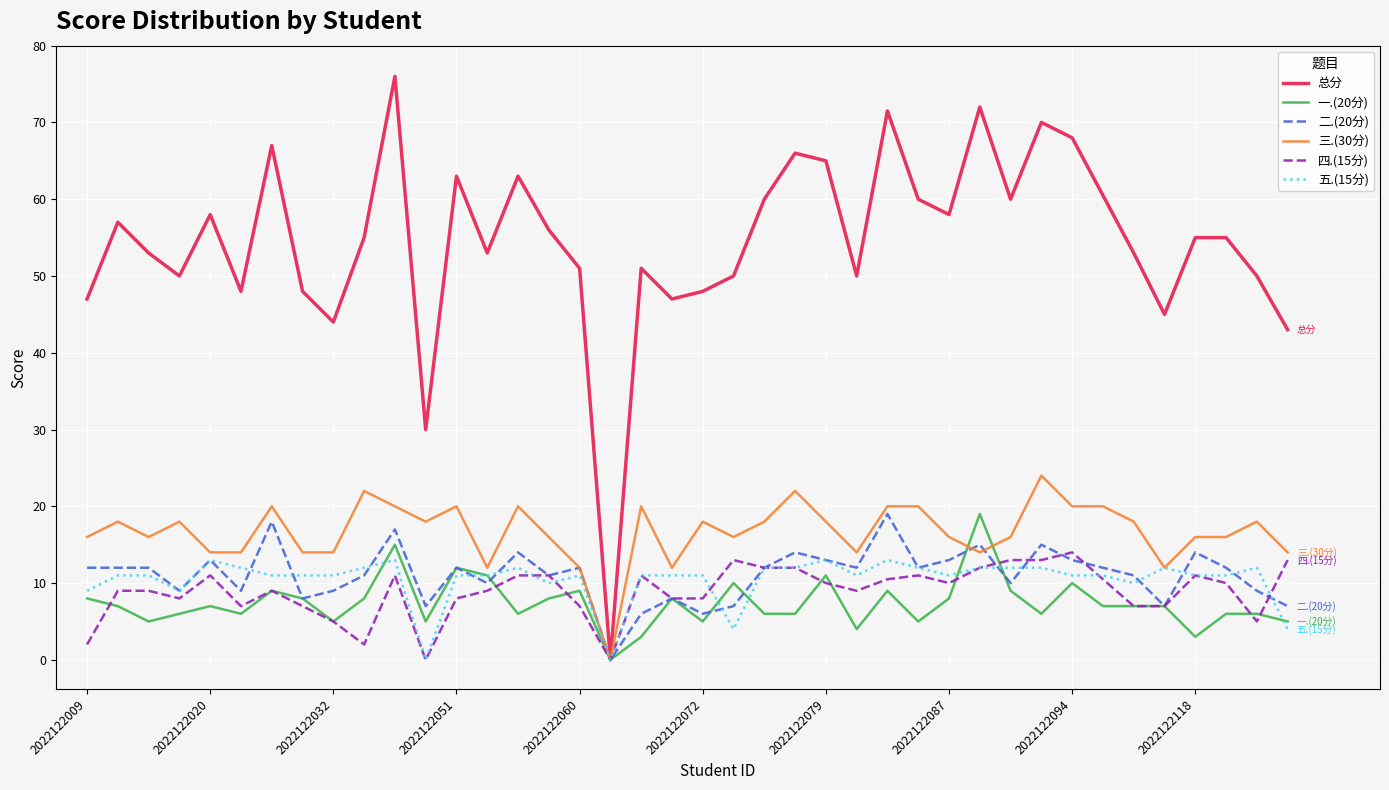

What is the greatest value displayed?

76.0